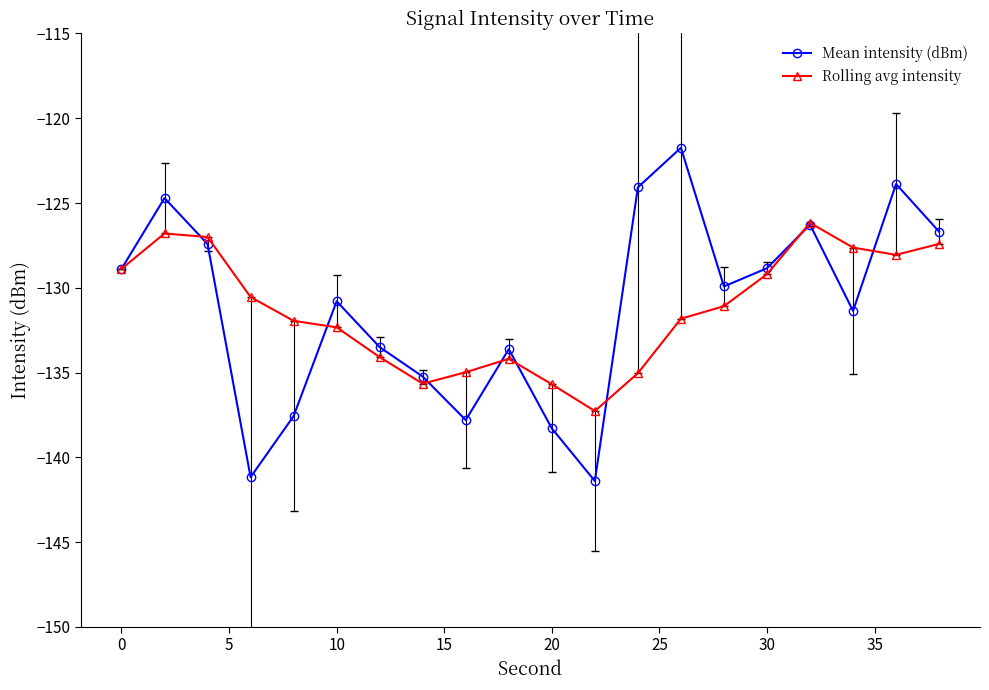

Which series has the widest spread of values?

Mean intensity (dBm)